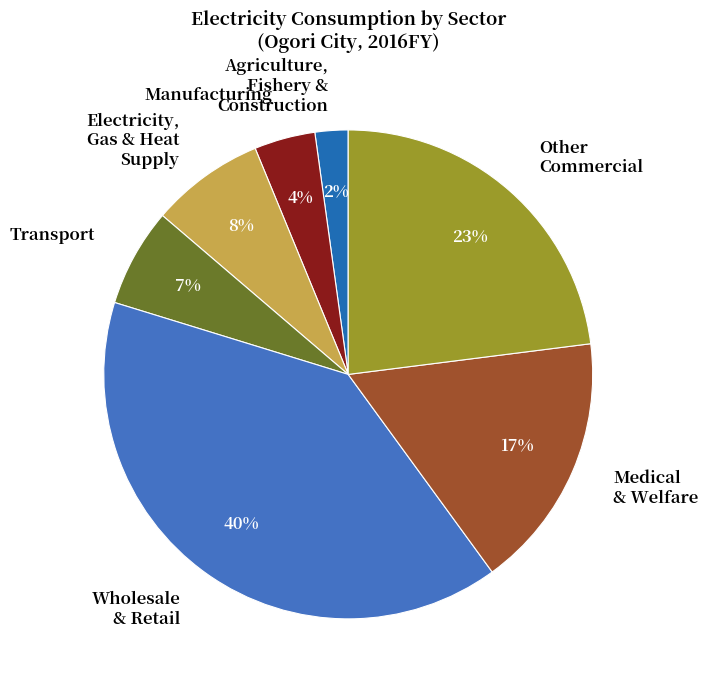

Which category has the smallest portion of the pie?

Agriculture, Fishery & Construction